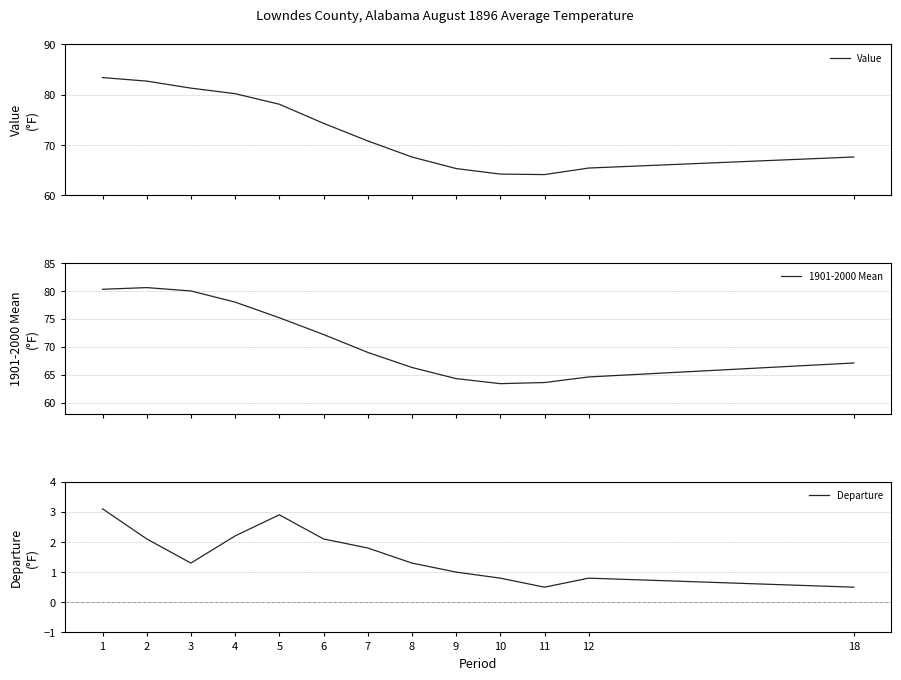

Rank the series by their maximum value, from highest to lowest.

Value, 1901-2000 Mean, Departure